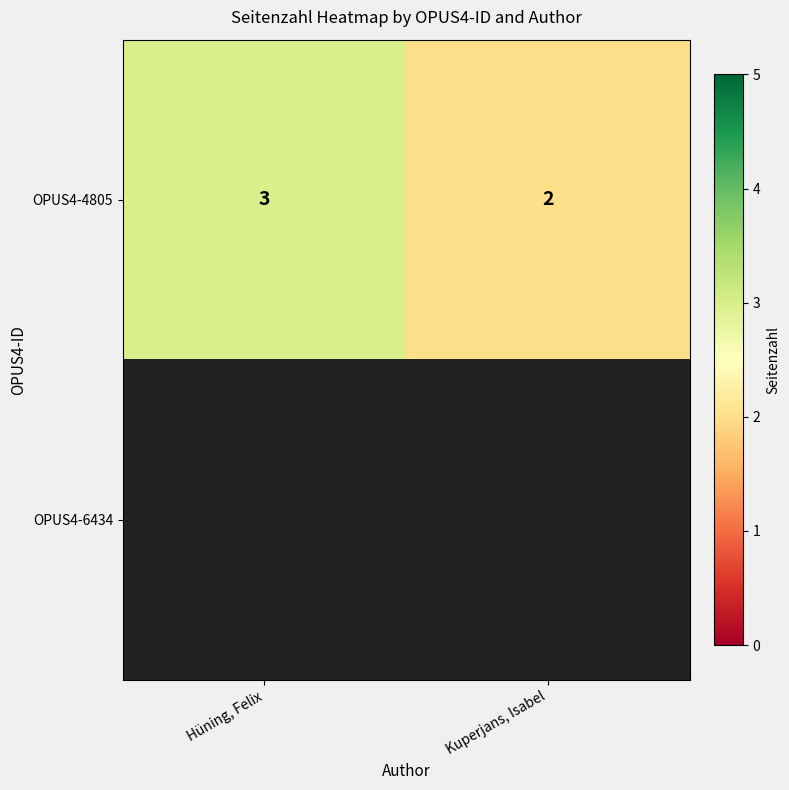

Which has a higher value, Kuperjans, Isabel or Hüning, Felix?

Hüning, Felix